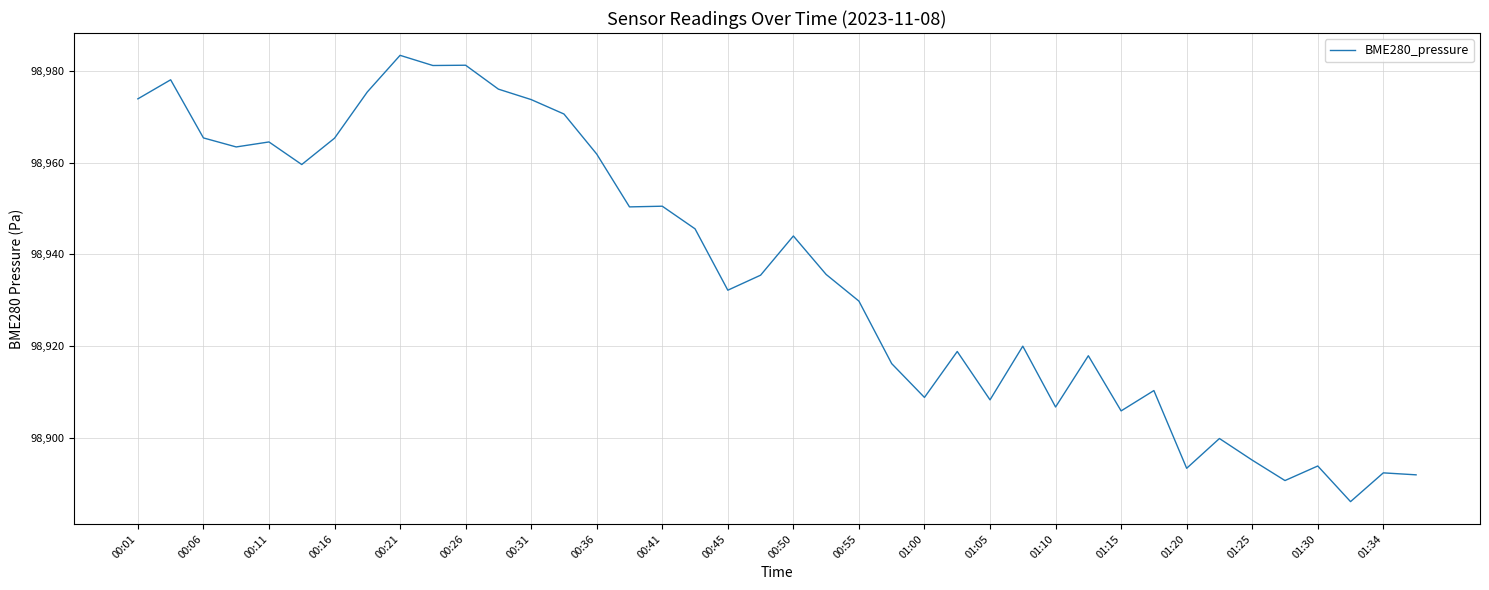

What is the difference between the maximum and minimum values?

97.4